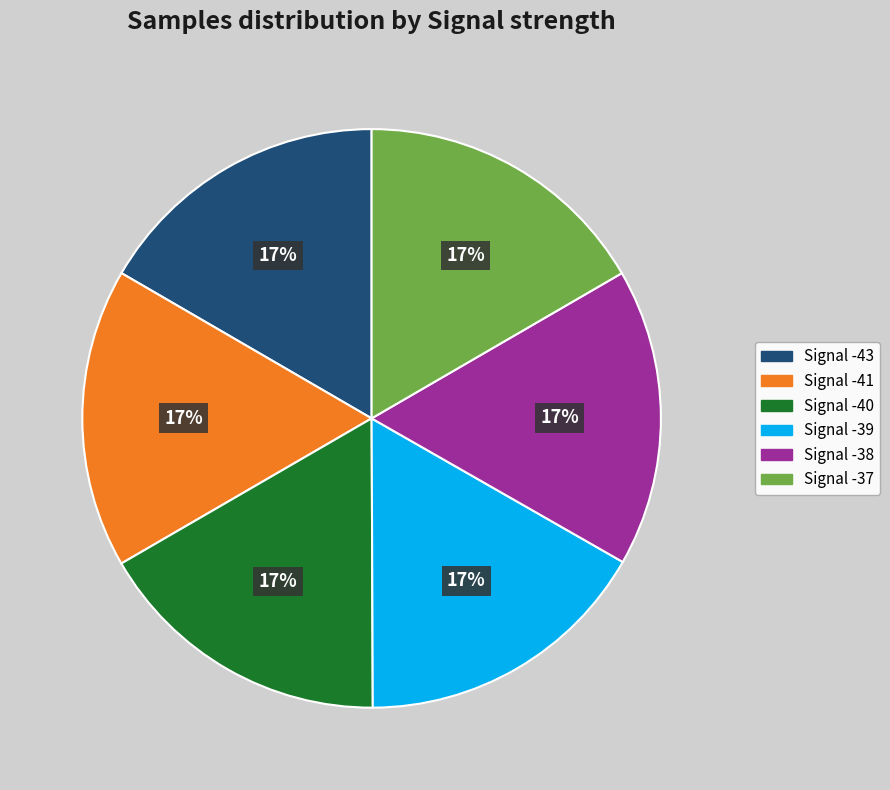

Is there any slice that represents more than half of the pie?

No